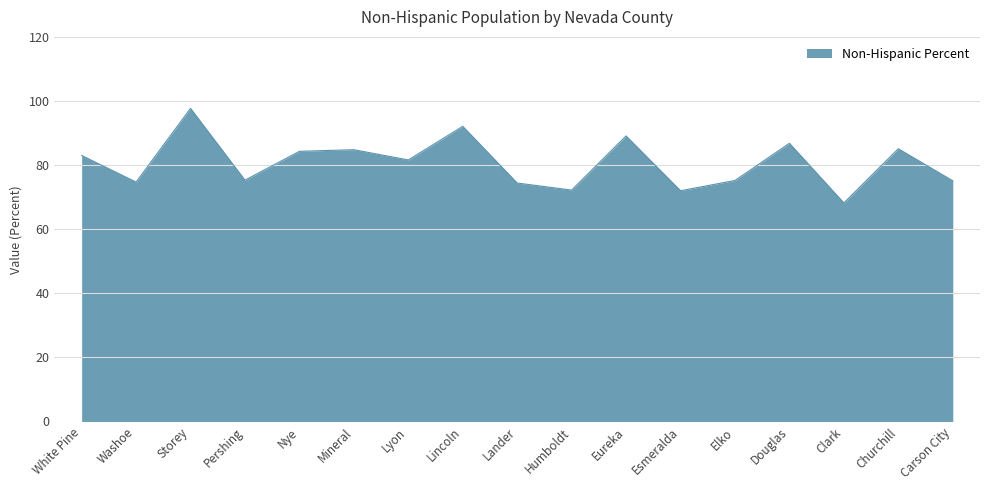

What is the minimum value shown in the chart?

68.2